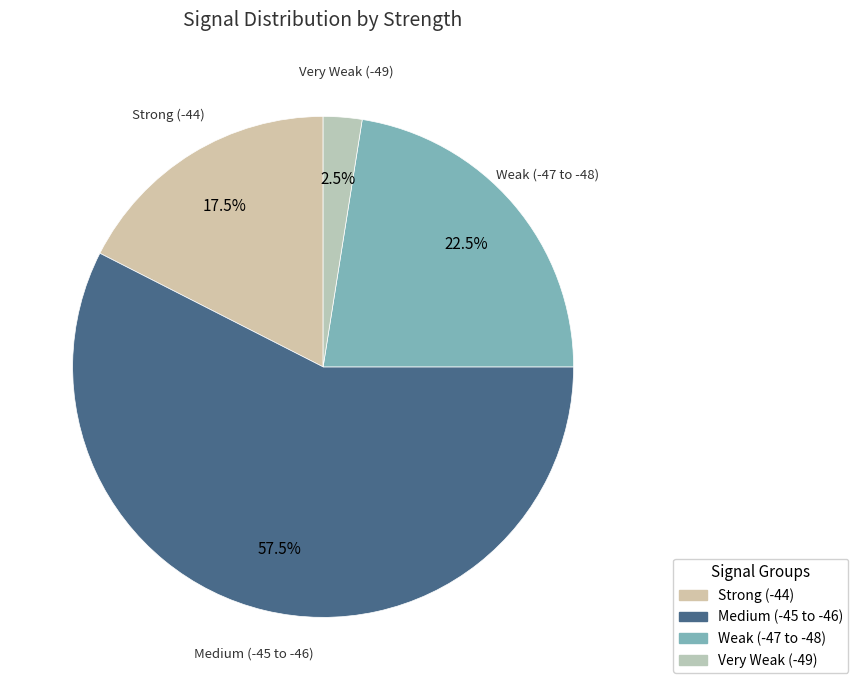

How many slices are in this pie chart?

4